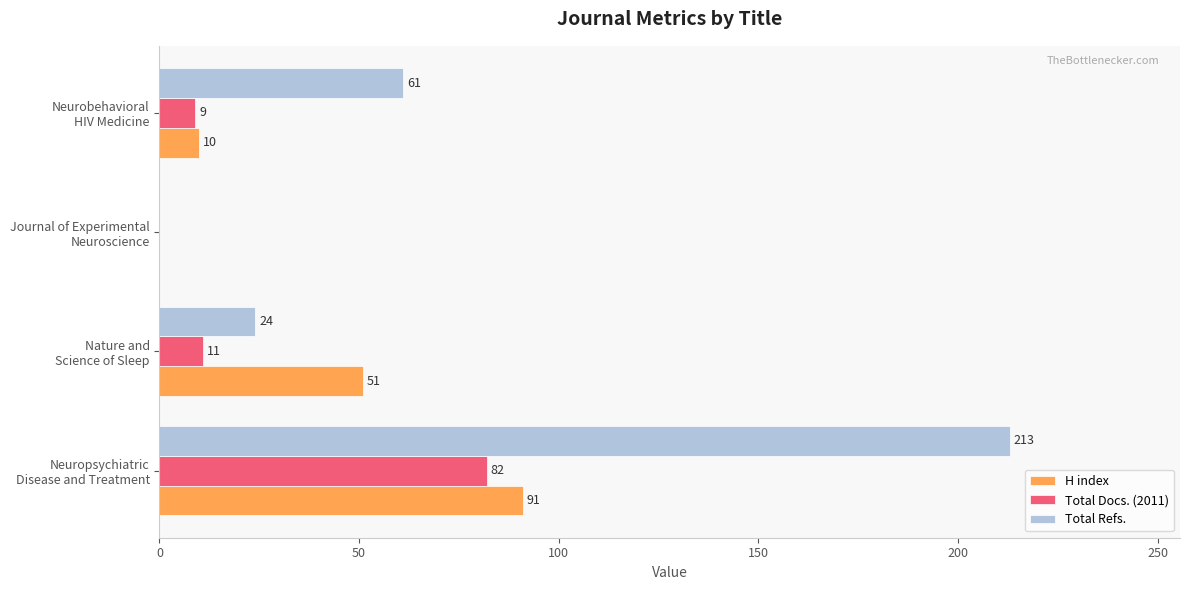

Which series has the largest total across all categories?

Total Refs.